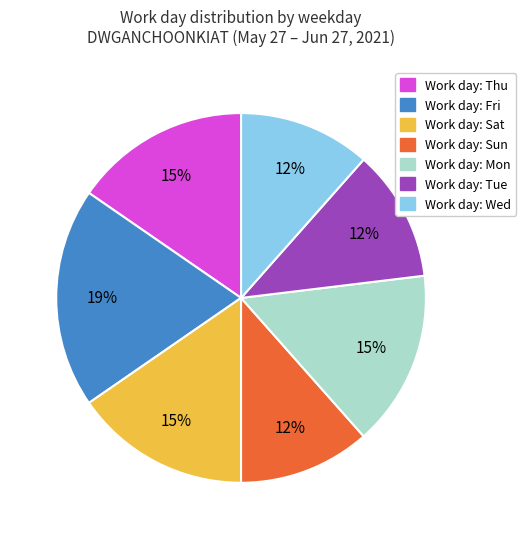

To the nearest percent, what is the average slice percentage?

14%